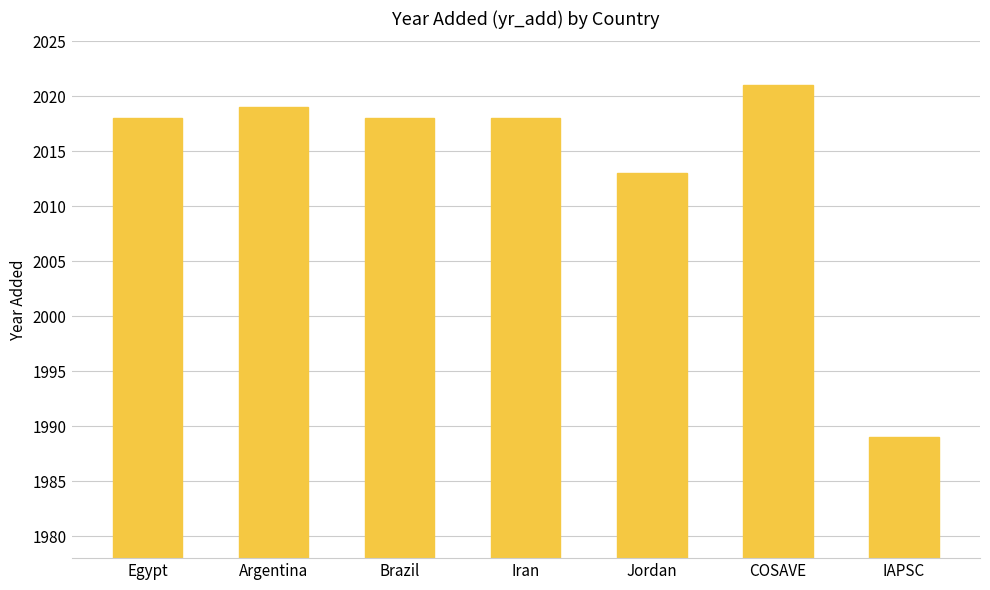

What position from the right is Argentina?

6